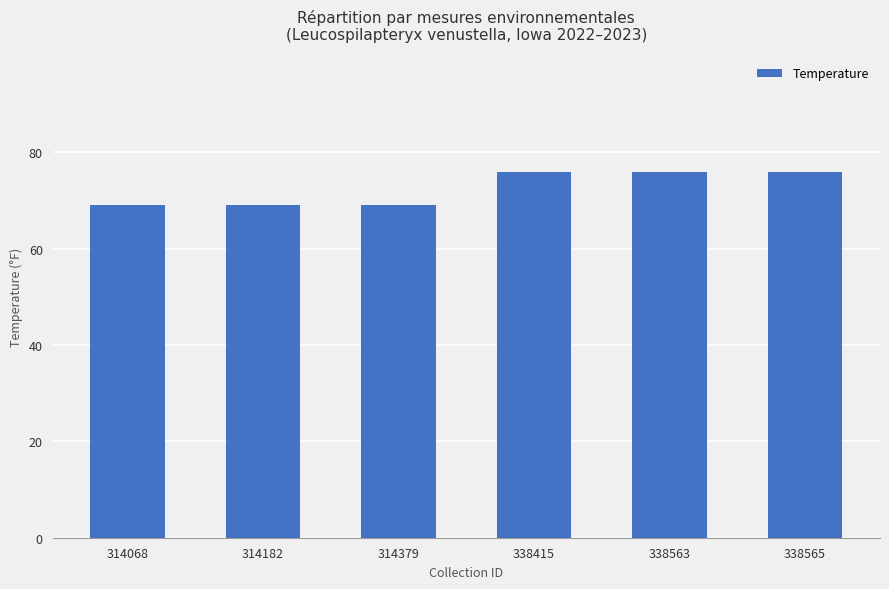

What is the value of the 2nd bar from the left?

69